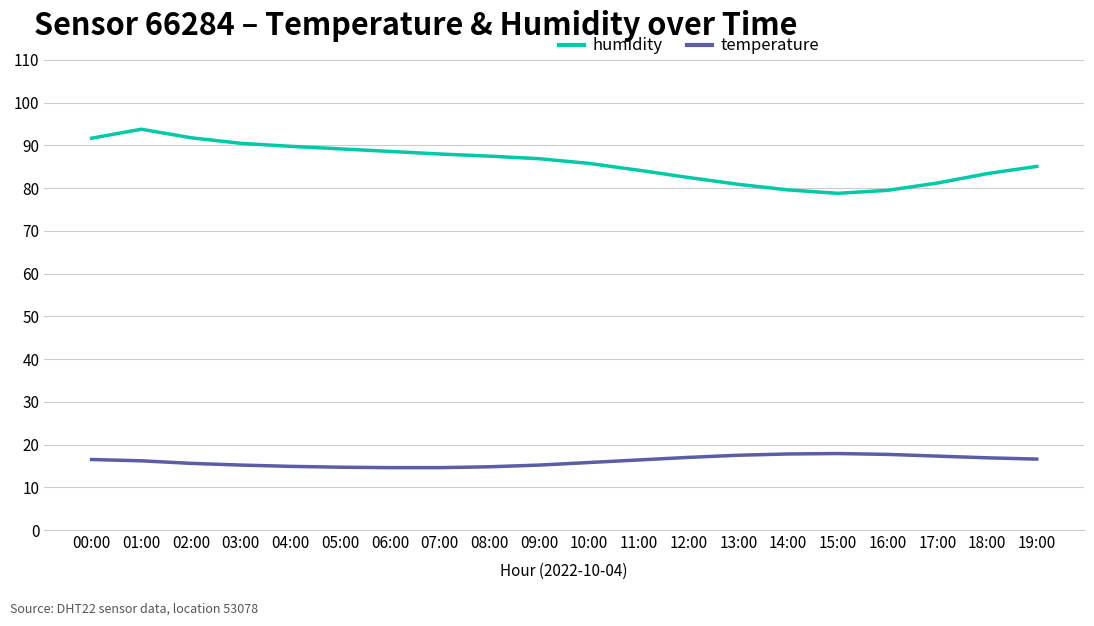

True or false: temperature and humidity cross at least once.

False